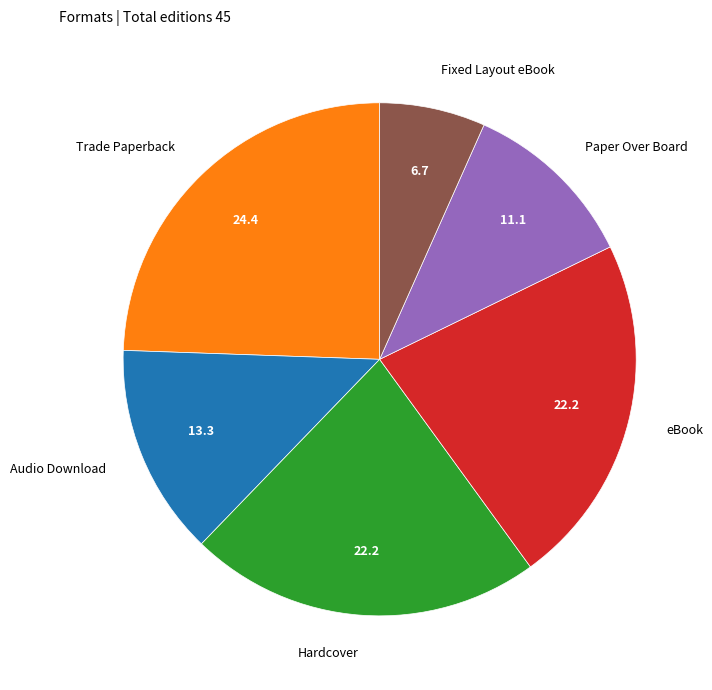

Which has a higher value, Trade Paperback or Hardcover?

Trade Paperback